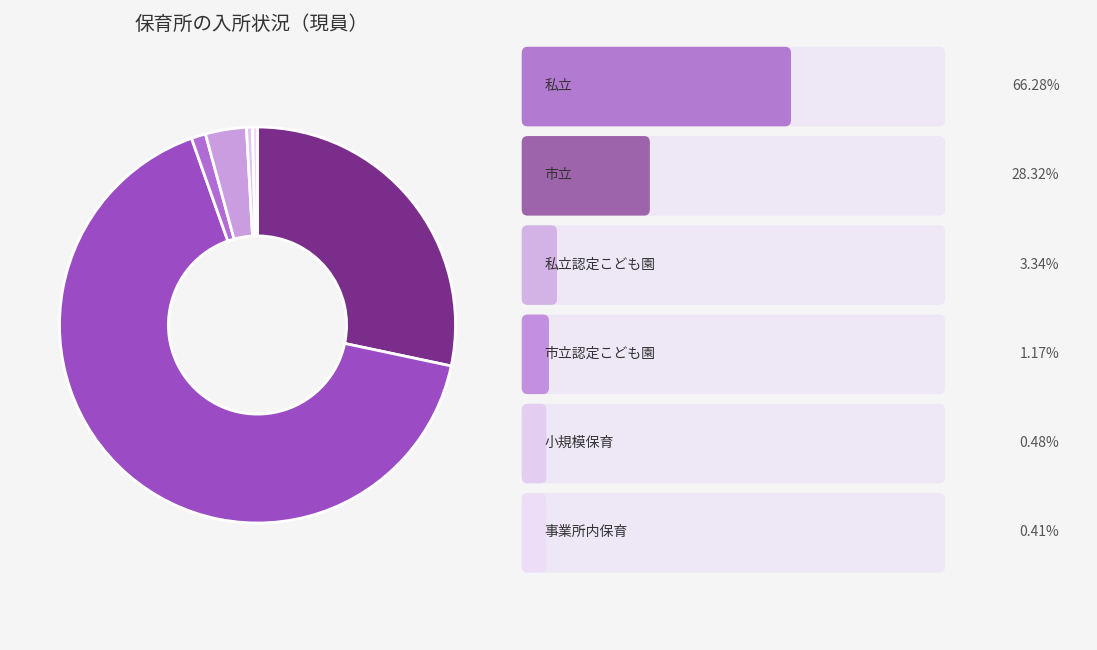

Which category has the smallest portion of the pie?

事業所内保育